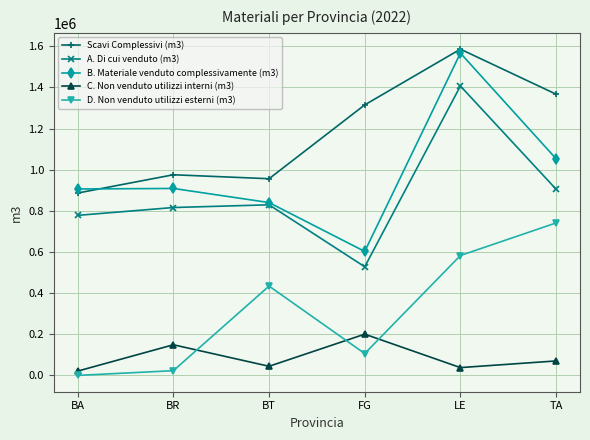

What is the maximum value for B. Materiale venduto complessivamente (m3)?

1566528.3